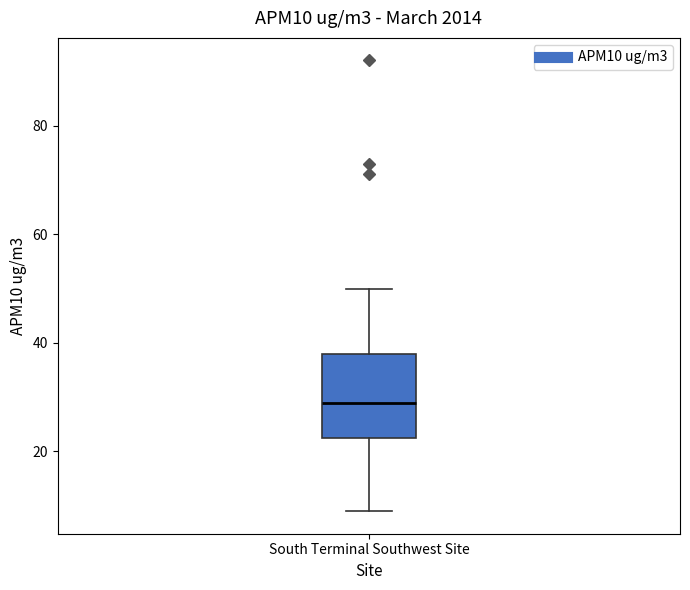

Transcribe this box plot: give where the median line is, the range the box spans, and where the two whiskers end, as read against the y-axis. The values are not printed on the chart, so give them approximately, as read against the axis.

median 30, box 22 to 38, whiskers 10 to 50